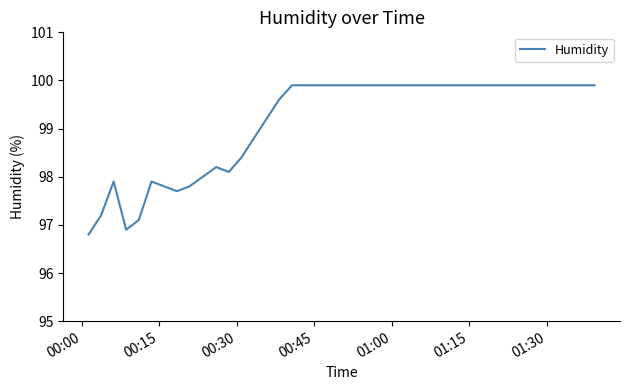

What is the difference between the maximum and minimum values?

3.1